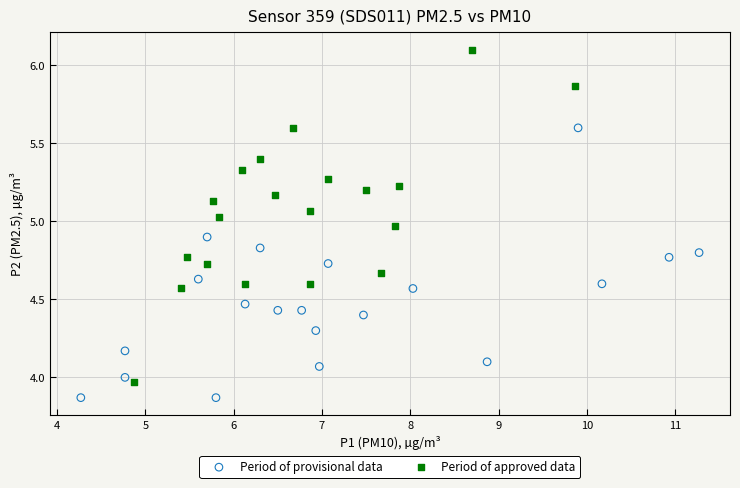

What are all the series names shown in the legend?

Period of provisional data, Period of approved data